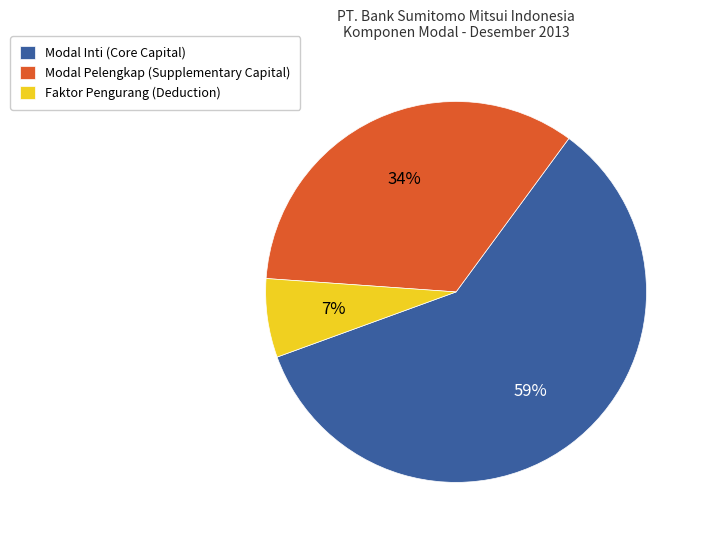

Is it true that Modal Inti (Core Capital) is 66% of the pie?

False